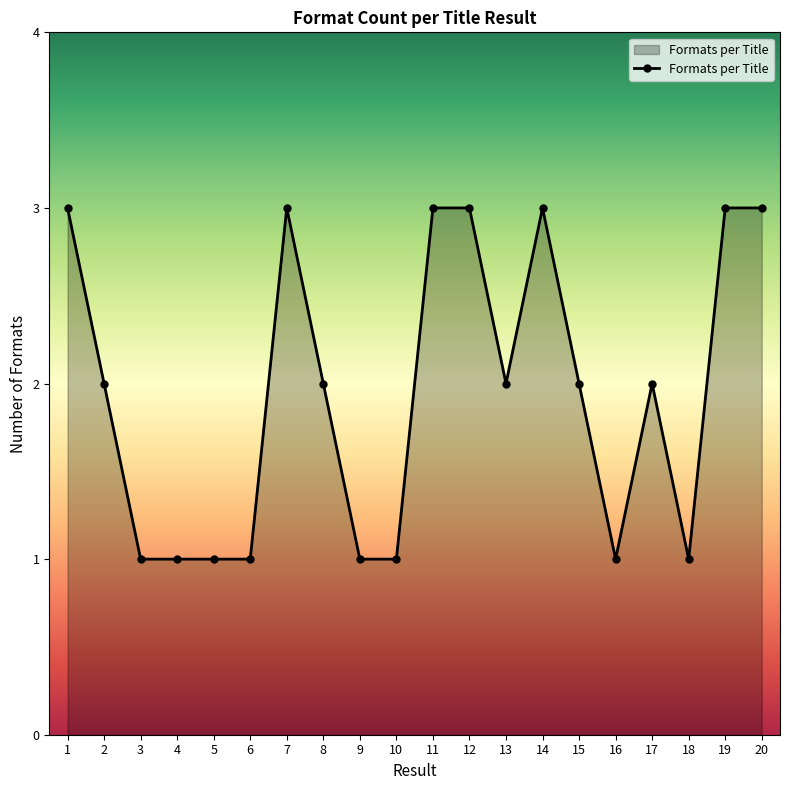

The chart shows a value of 3 at 13. True or false?

False